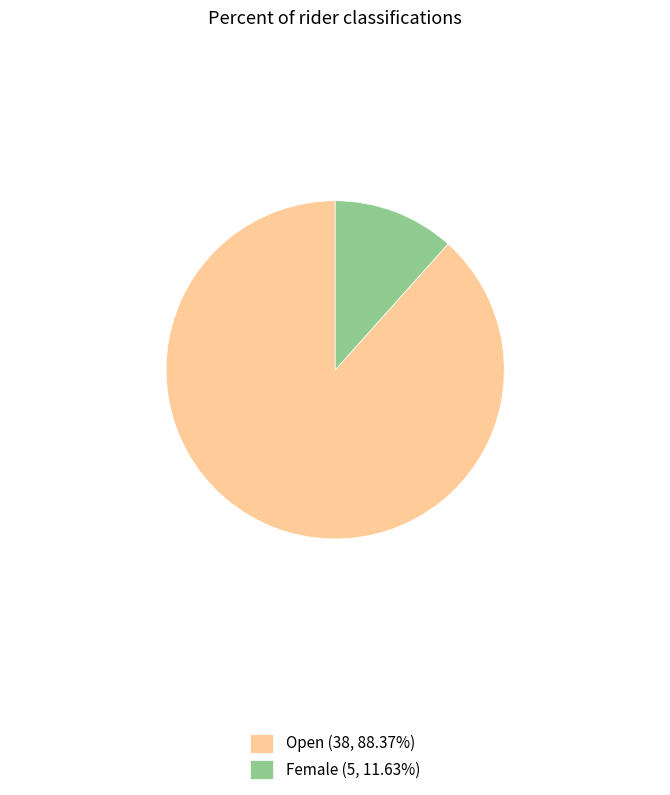

Do Open (38, 88.37%) and Female (5, 11.63%) together represent more than half of the pie?

Yes